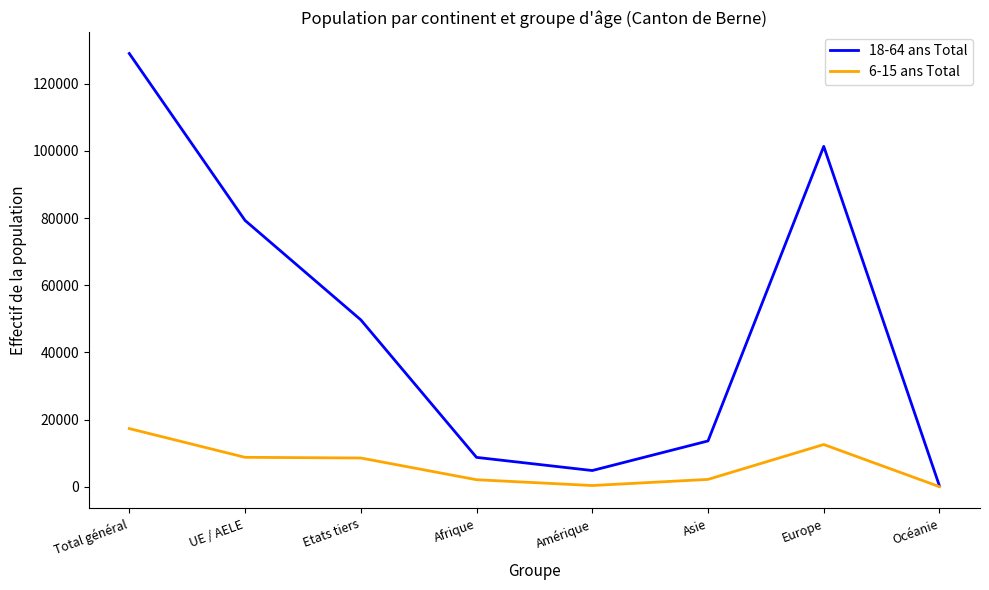

Which series has the widest spread of values?

18-64 ans Total